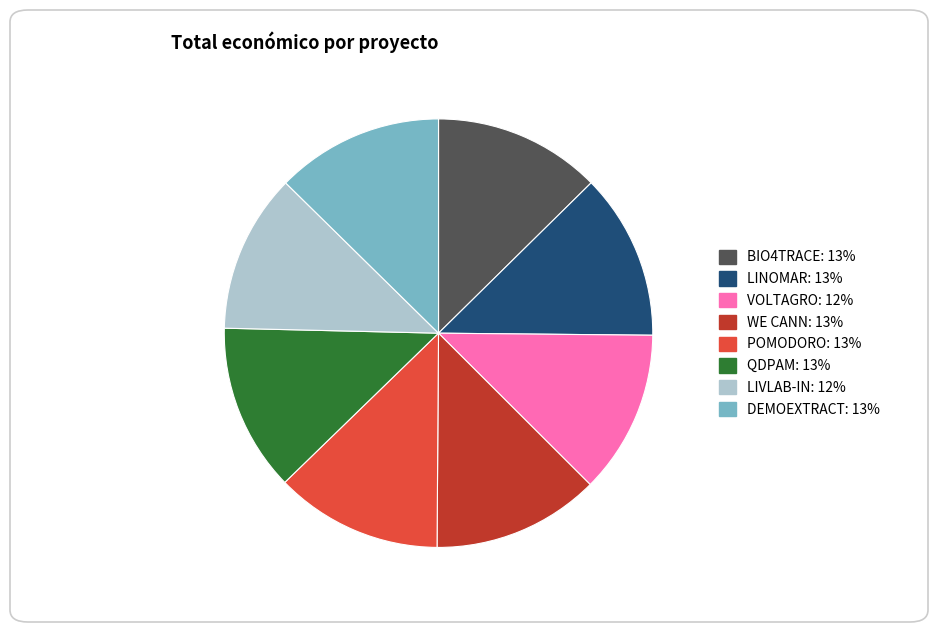

Does QDPAM represent more than half of the total?

No